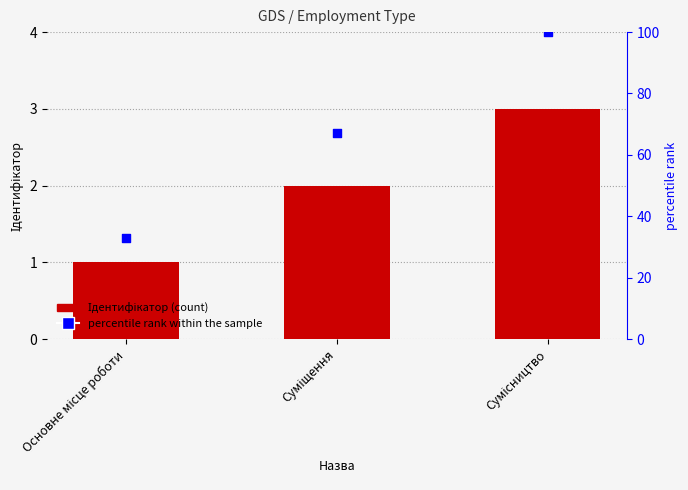

At which category is the sum across all series the highest?

Сумісництво